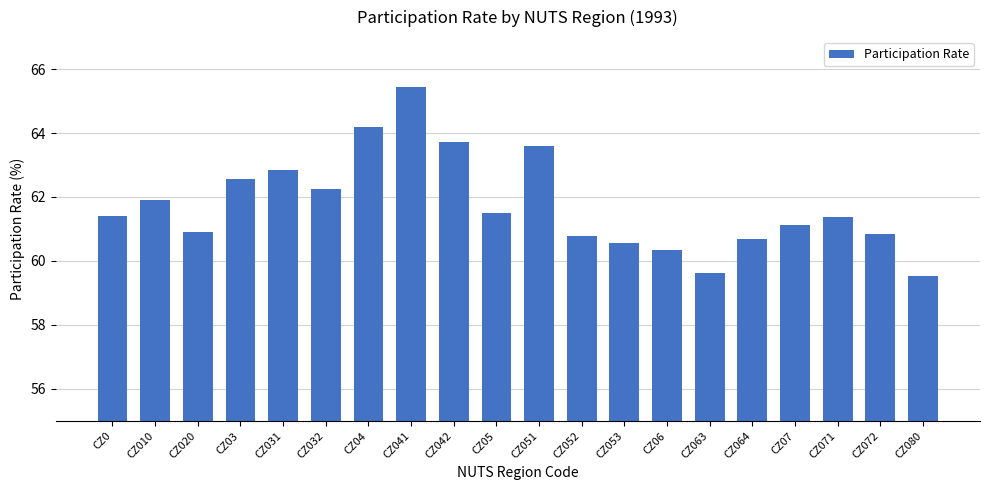

What is the ratio of the value at CZ020 to the value at CZ051?

1.0